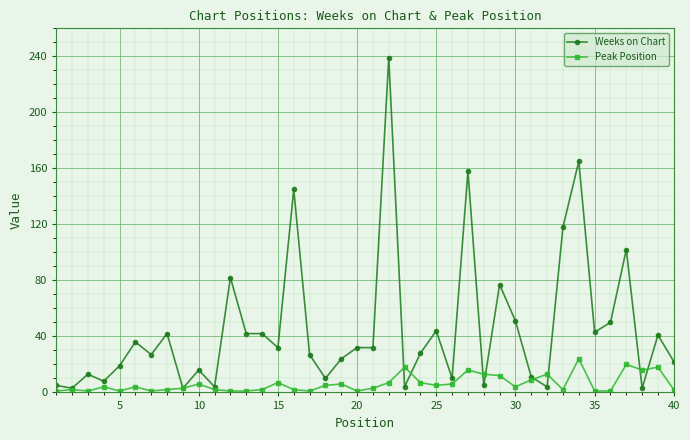

True or false: Peak Position has more than 0 points higher than both neighbors.

True